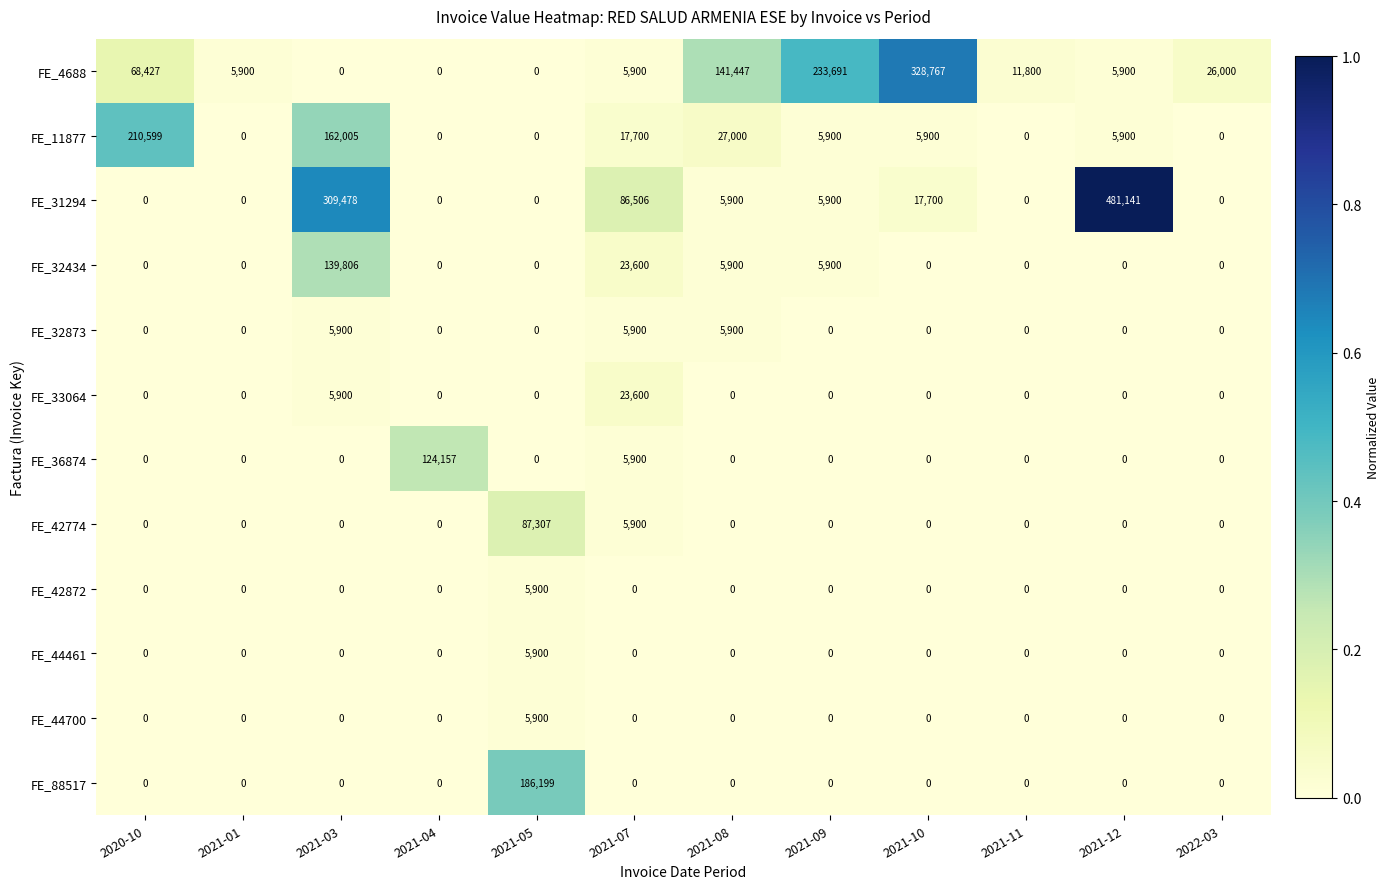

Which category has the highest value across all series?

2021-12